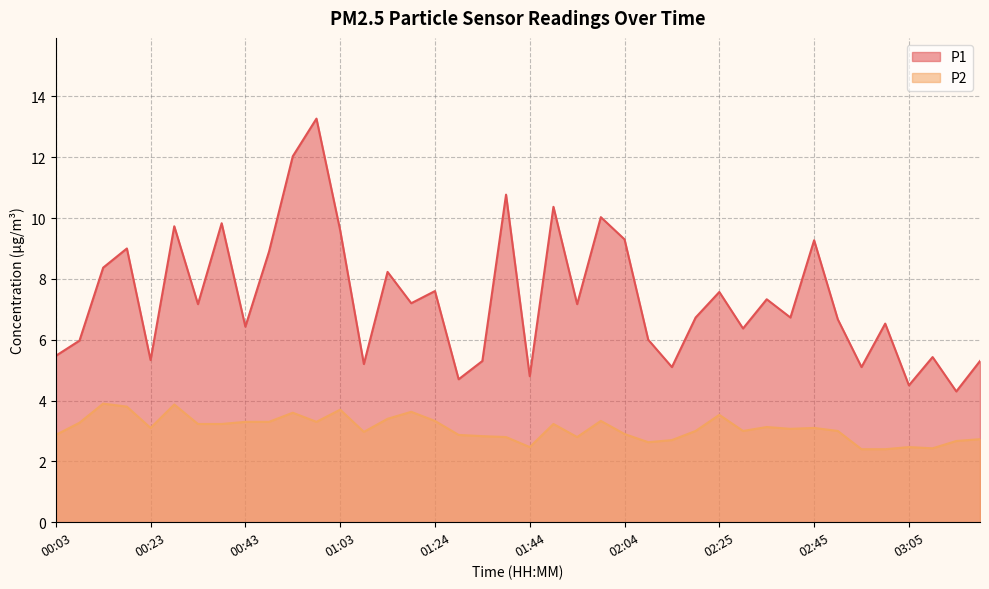

Is the value of P2 at 01:44 greater than the value of P1 at 00:23?

No